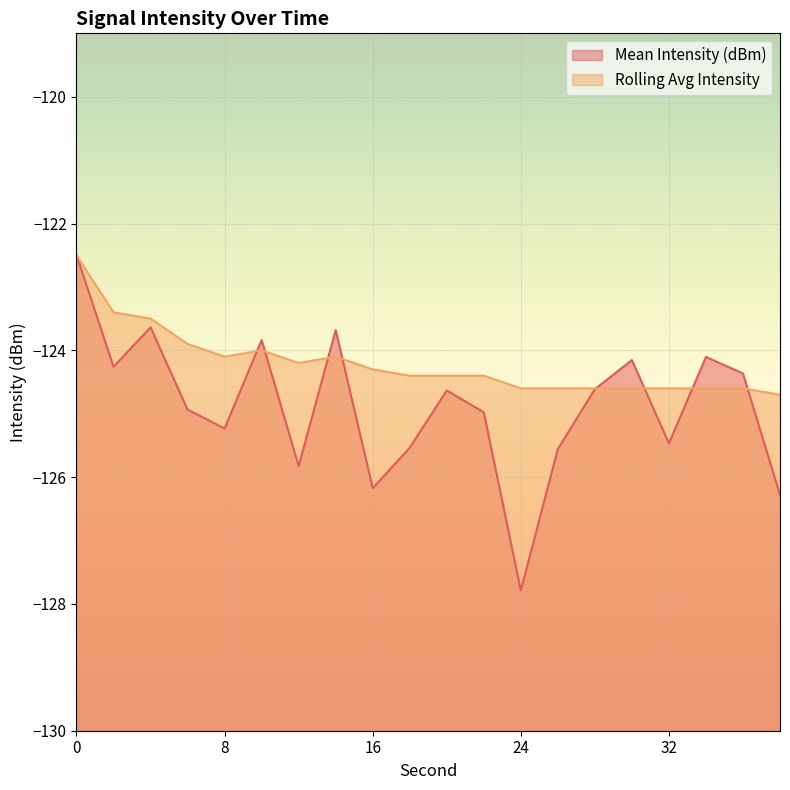

Is it true that Mean Intensity (dBm) equals -124.2 at 30?

True